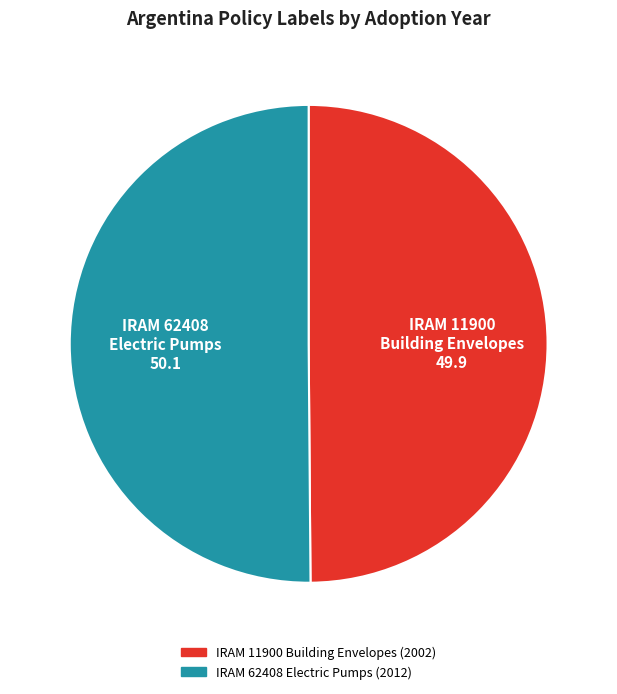

How many segments does this pie chart have?

2